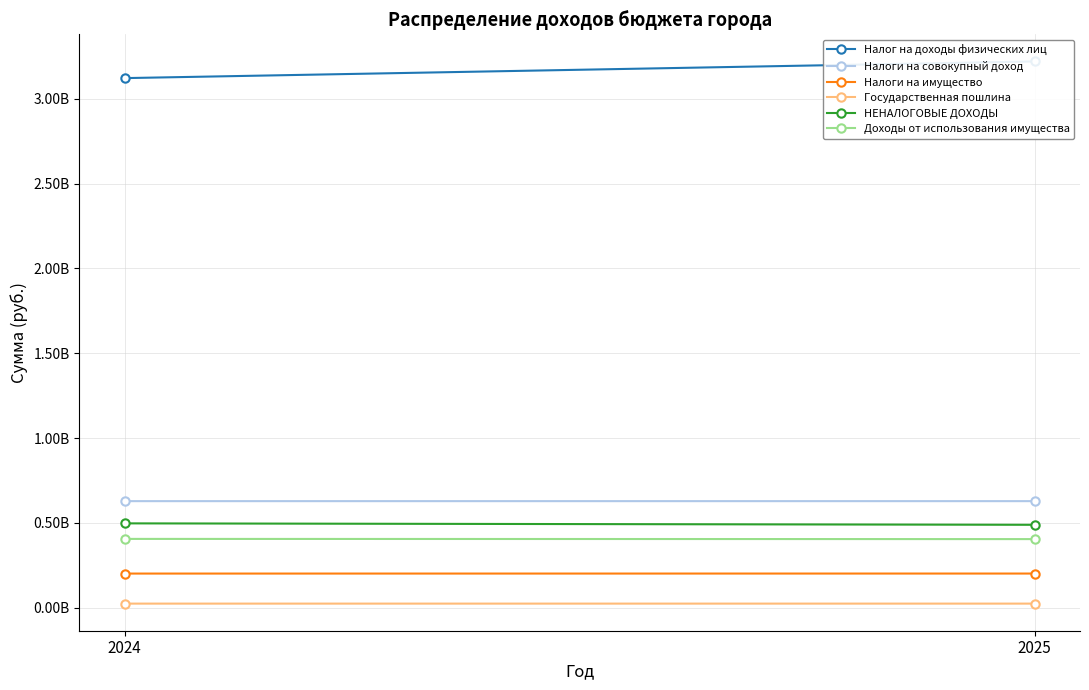

What is the average value of the Налог на доходы физических лиц series?

3171542900